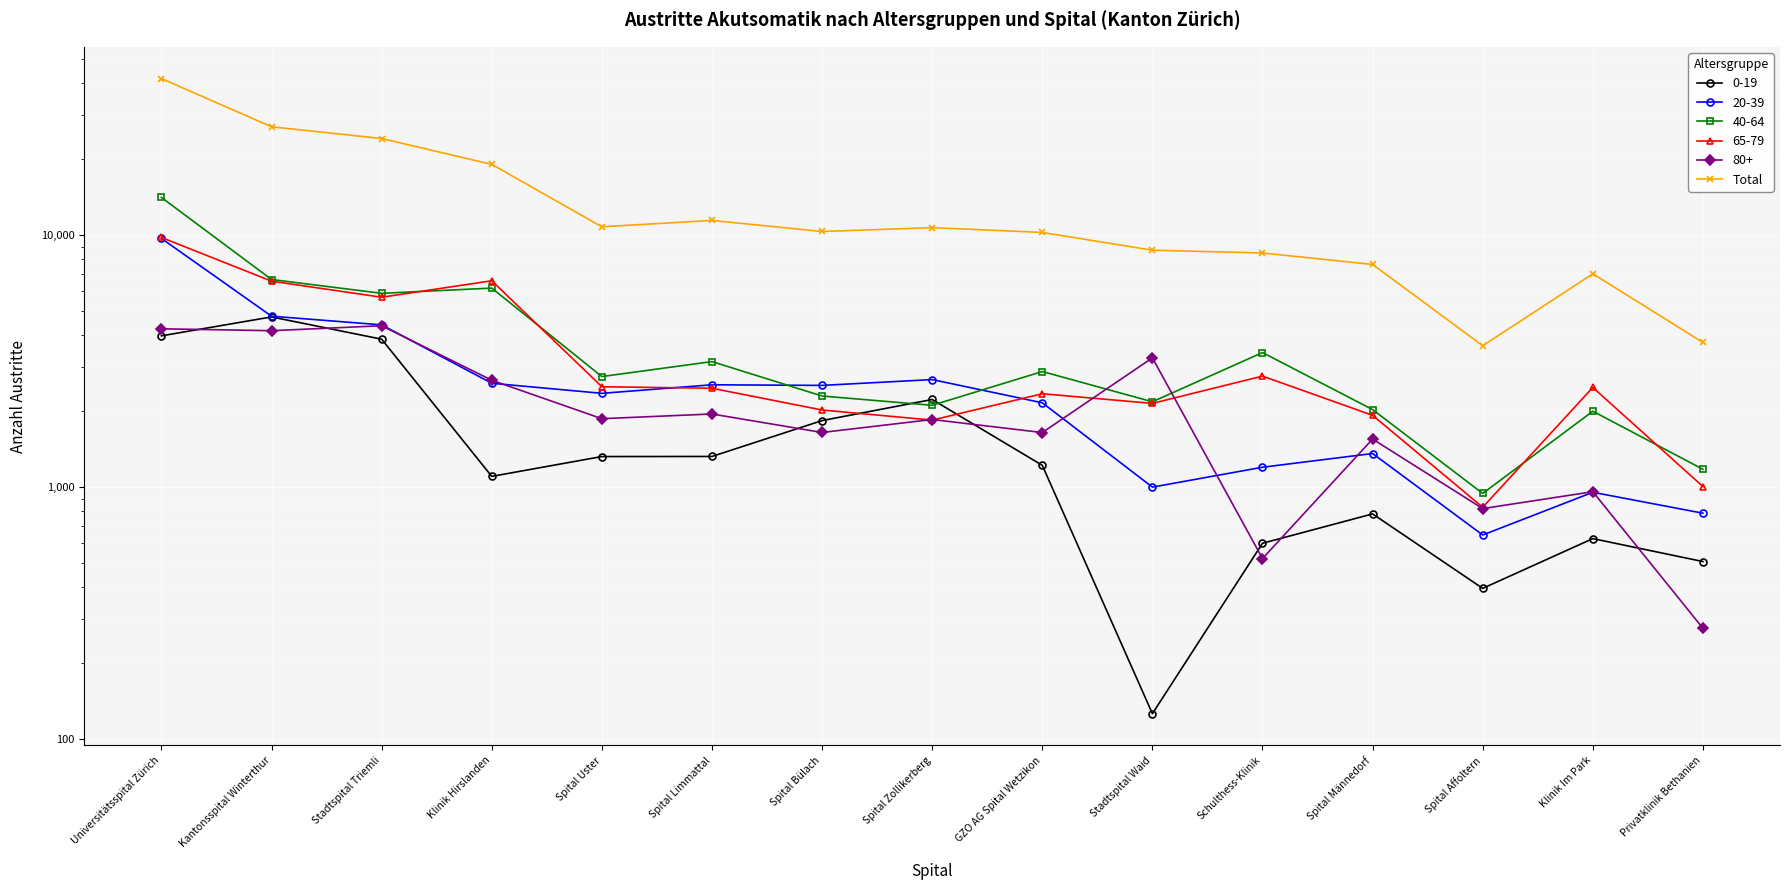

At which label is the value closest to 22717?

Stadtspital Triemli